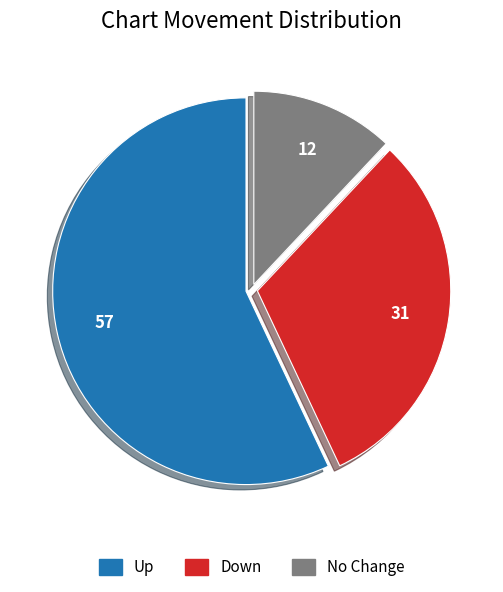

Which has a higher value, Up or Down?

Up